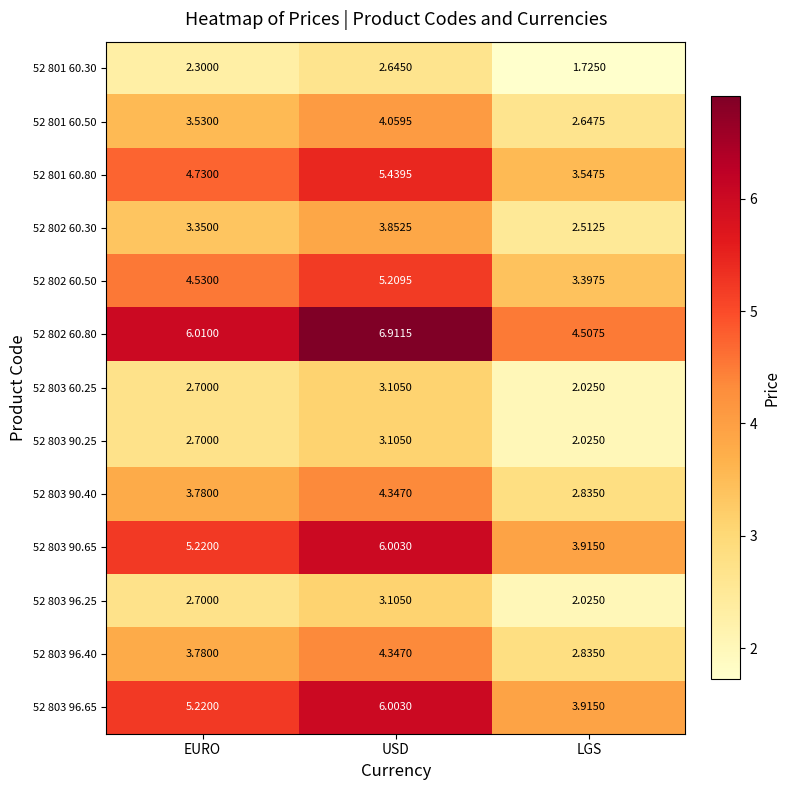

At which category is the sum across all series the highest?

USD